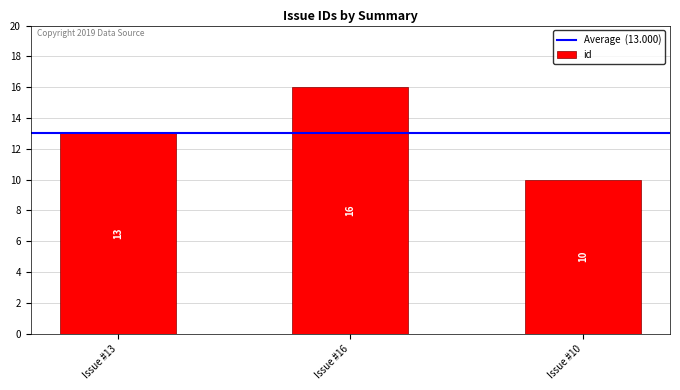

How many categories are shown in the chart?

3